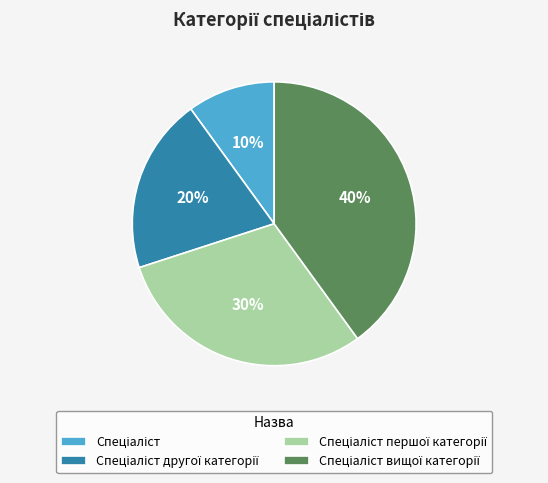

To the nearest percent, what is the difference between the largest and smallest slice percentages?

30%